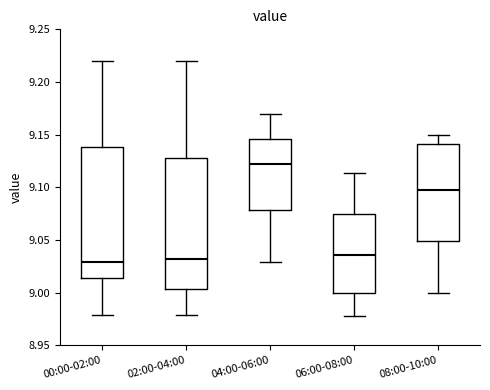

Reading left to right, read every box against the y-axis: the position of its median line, the range the box covers, and the ends of its whiskers. The values are not printed on the chart, so give them approximately, as read against the axis.

00:00-02:00: median 9.030, box 9.015 to 9.140, whiskers 8.980 to 9.220
02:00-04:00: median 9.030, box 9.005 to 9.130, whiskers 8.980 to 9.220
04:00-06:00: median 9.120, box 9.080 to 9.145, whiskers 9.030 to 9.170
06:00-08:00: median 9.035, box 9.000 to 9.075, whiskers 8.980 to 9.115
08:00-10:00: median 9.100, box 9.050 to 9.140, whiskers 9.000 to 9.150